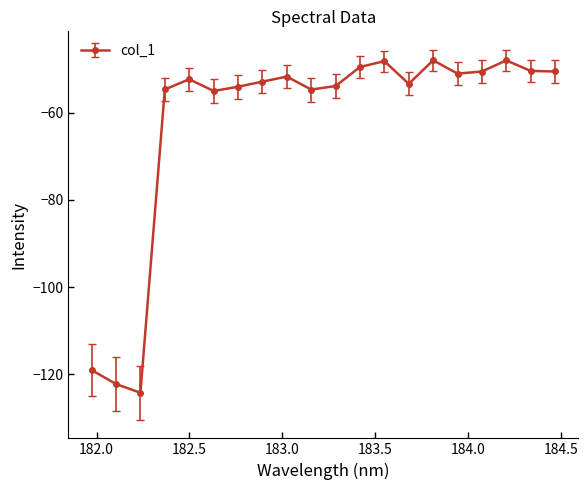

True or false: the data has more than 0 interior local peaks.

True